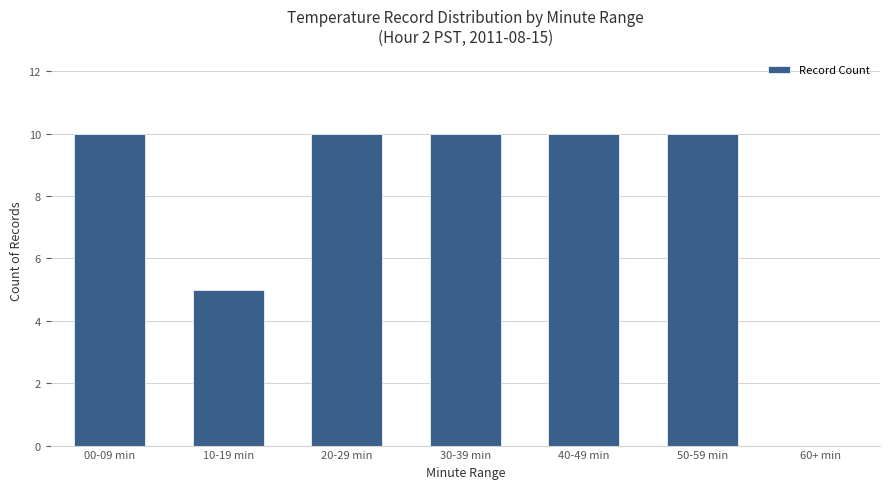

What is the change in value from 10-19 min to 20-29 min?

+5